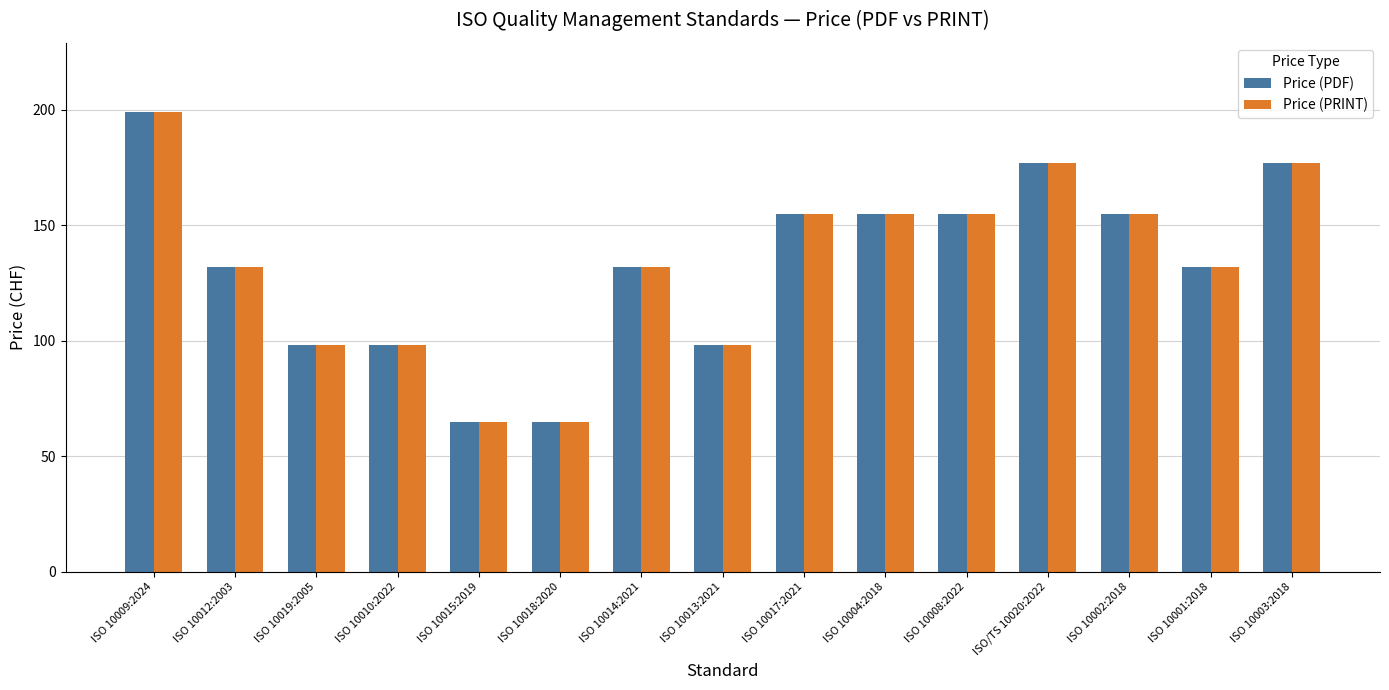

What is the sum of all Price (PDF) values?

1993